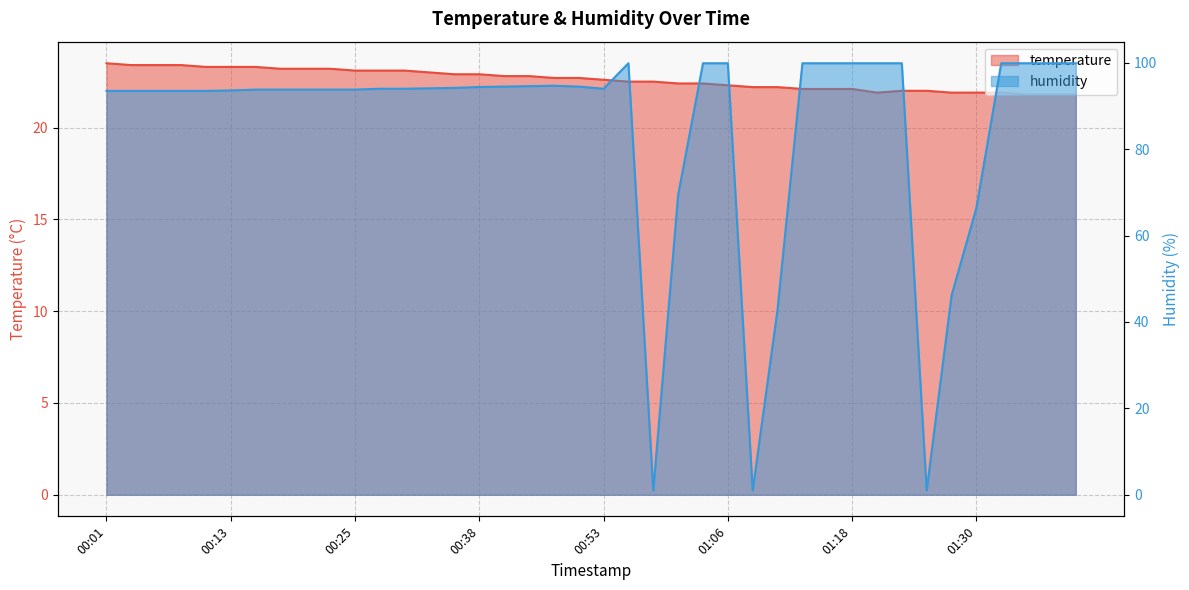

Does the chart display data point markers on the line(s)?

No